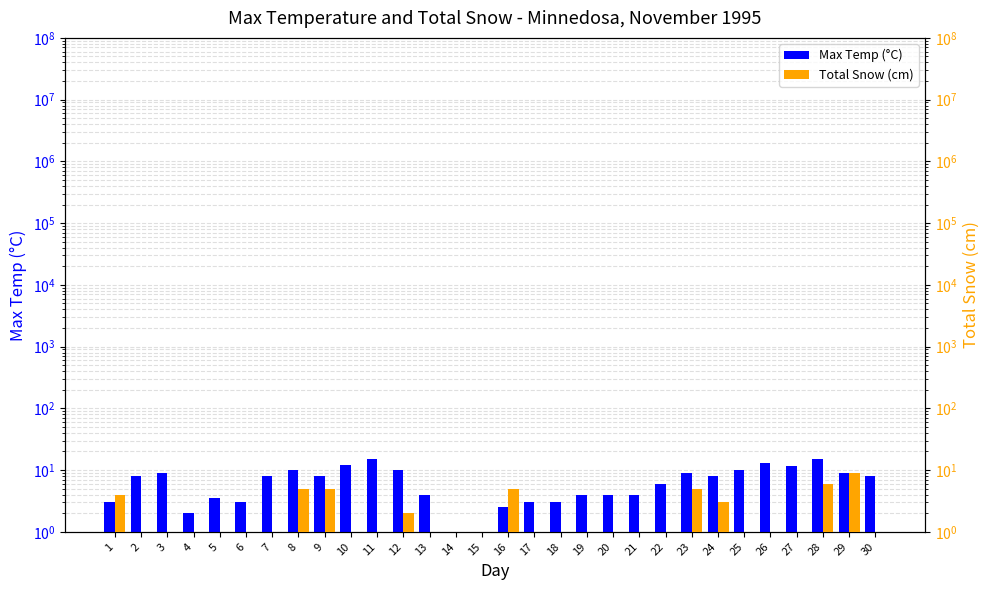

What is the total value across all series at 29?

18.0